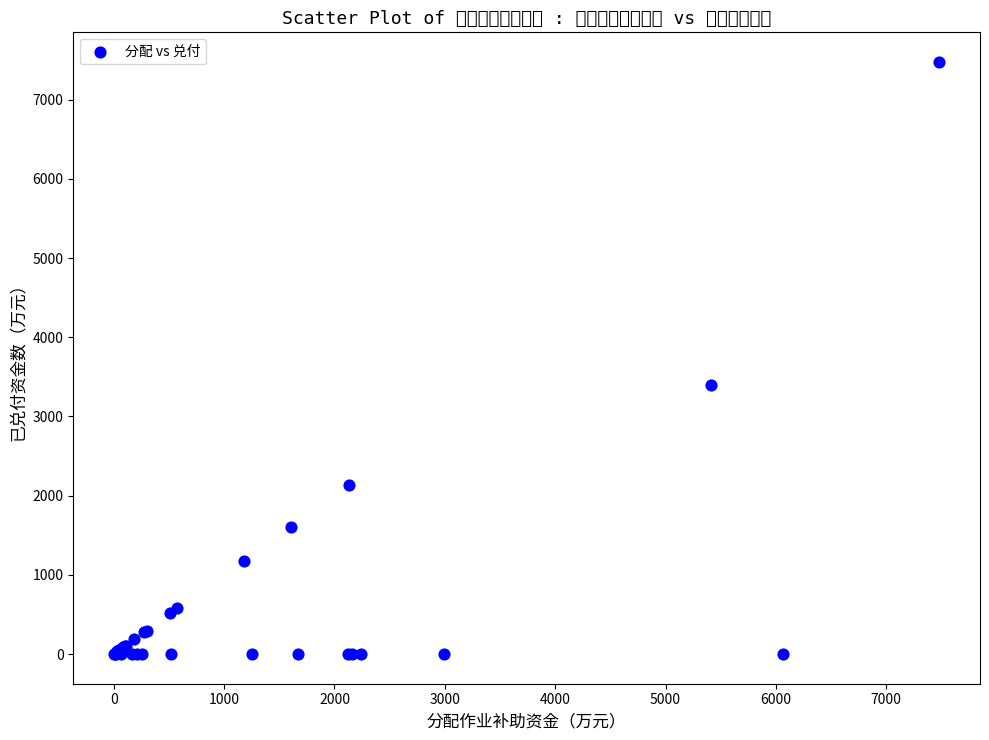

What Y value in the scatter plot is closest to 3737?

3400.0